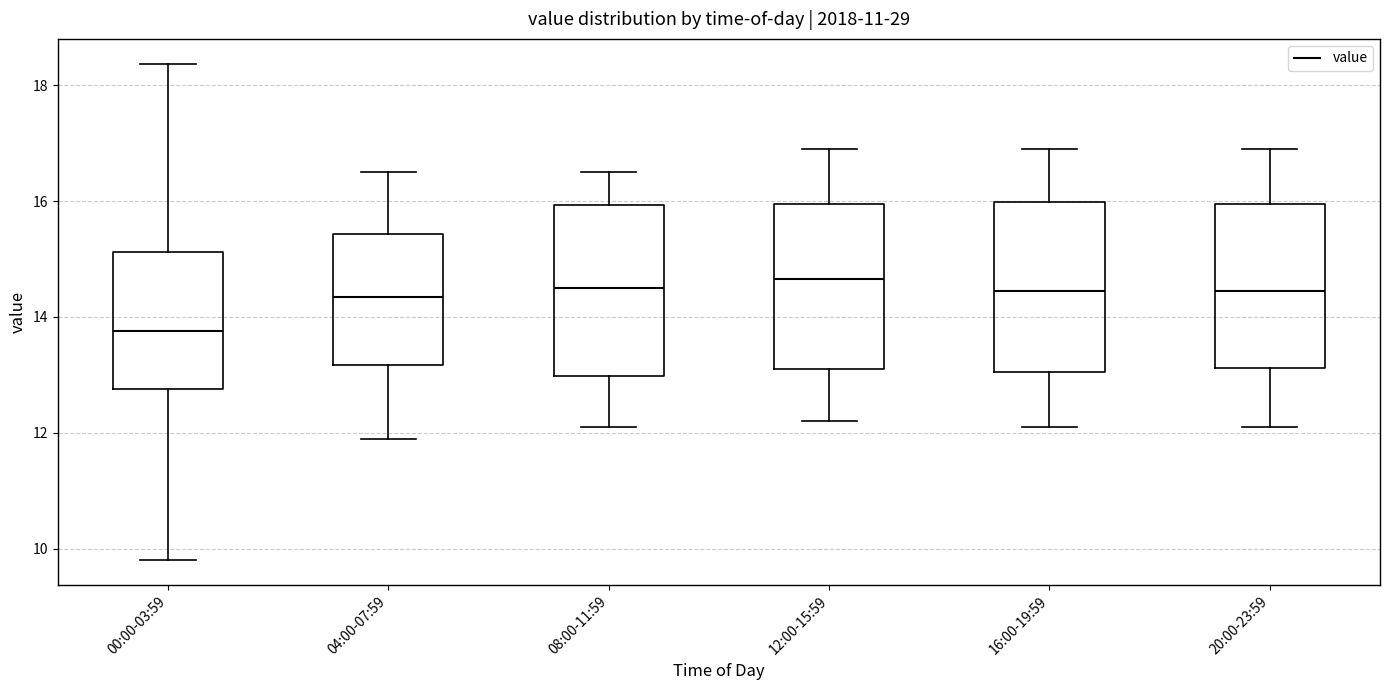

Where does the median line of the box for 08:00-11:59 sit on the y-axis? The values are not printed on the chart, so give them approximately, as read against the axis.

14.6